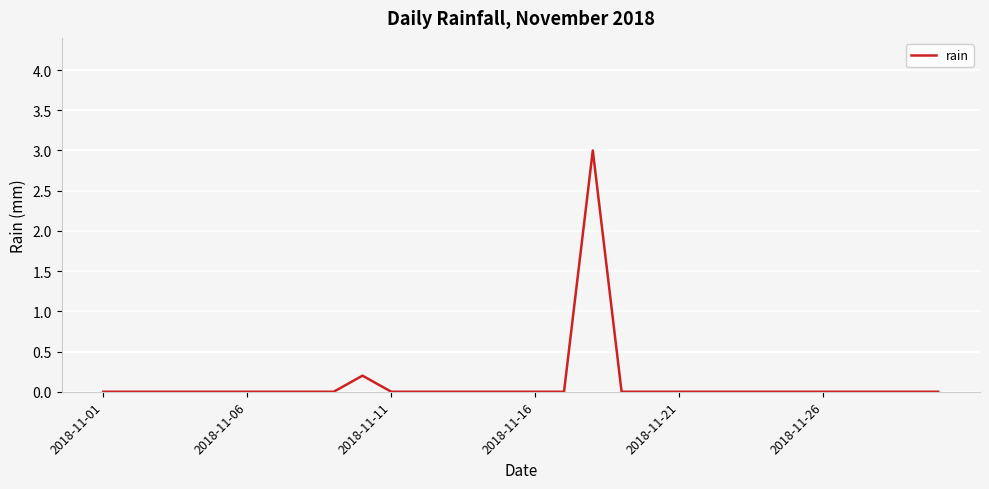

What is the difference between the maximum and minimum values?

3.0